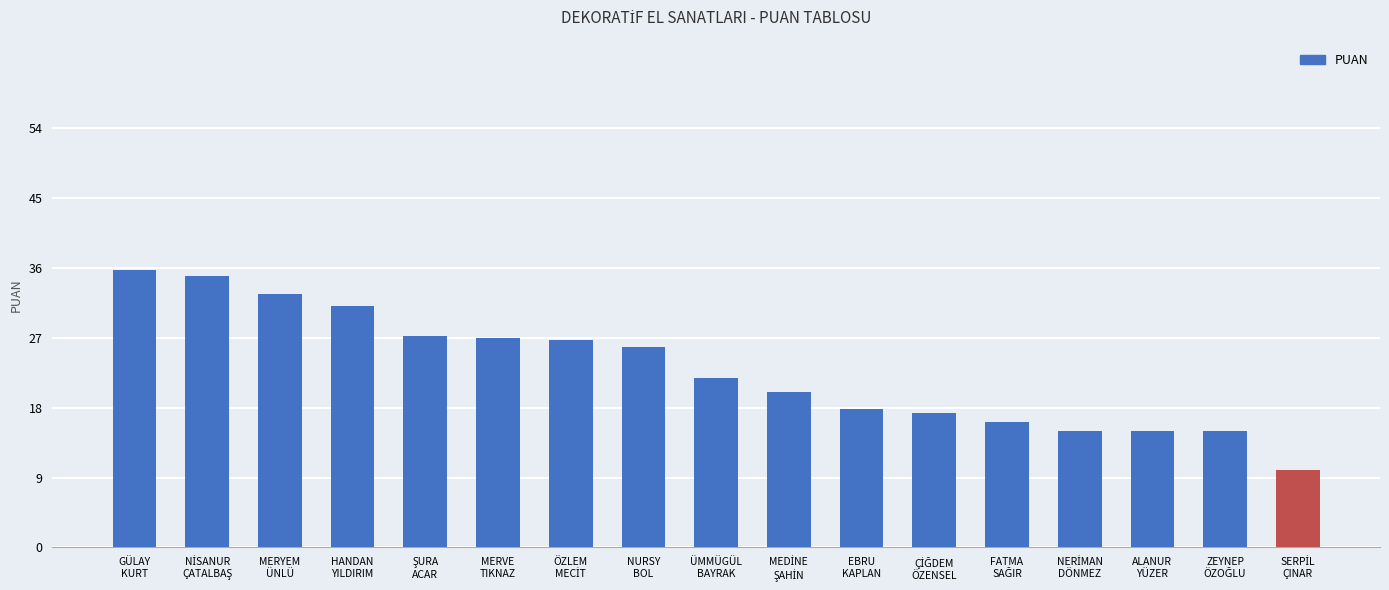

What is the value of the 17th bar from the left?

10.0